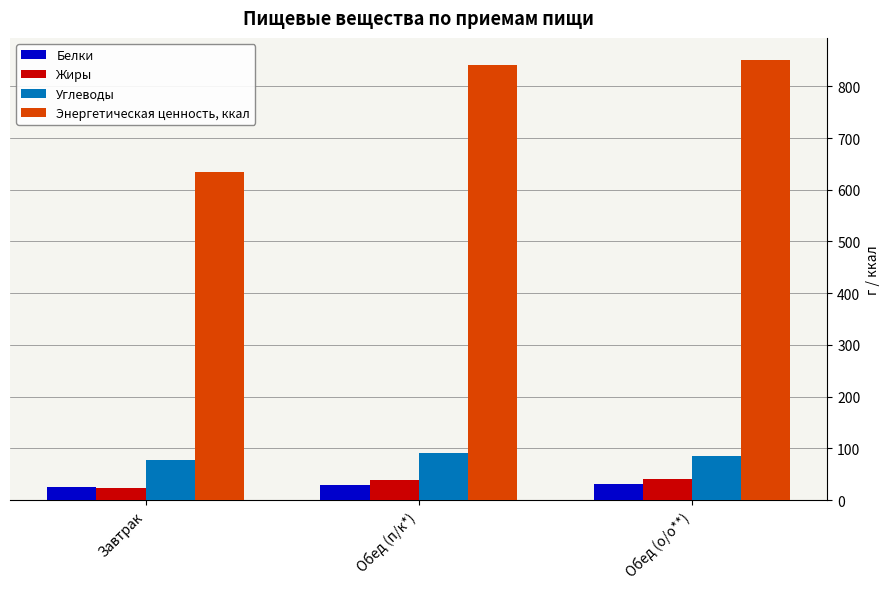

What is the difference between the highest and lowest values at Обед (о/о**)?

819.5